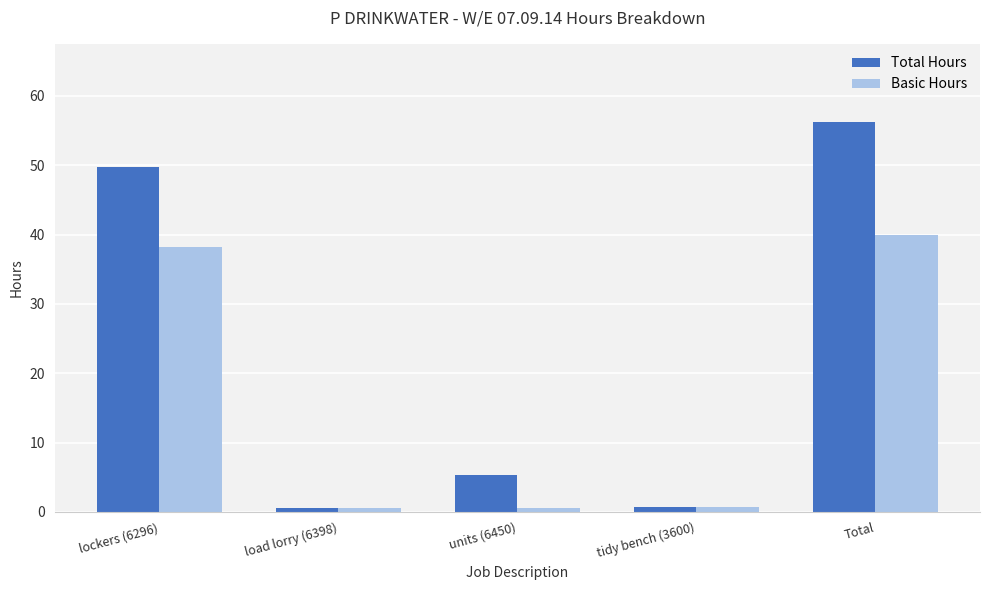

What are all the series names shown in the legend?

Total Hours, Basic Hours